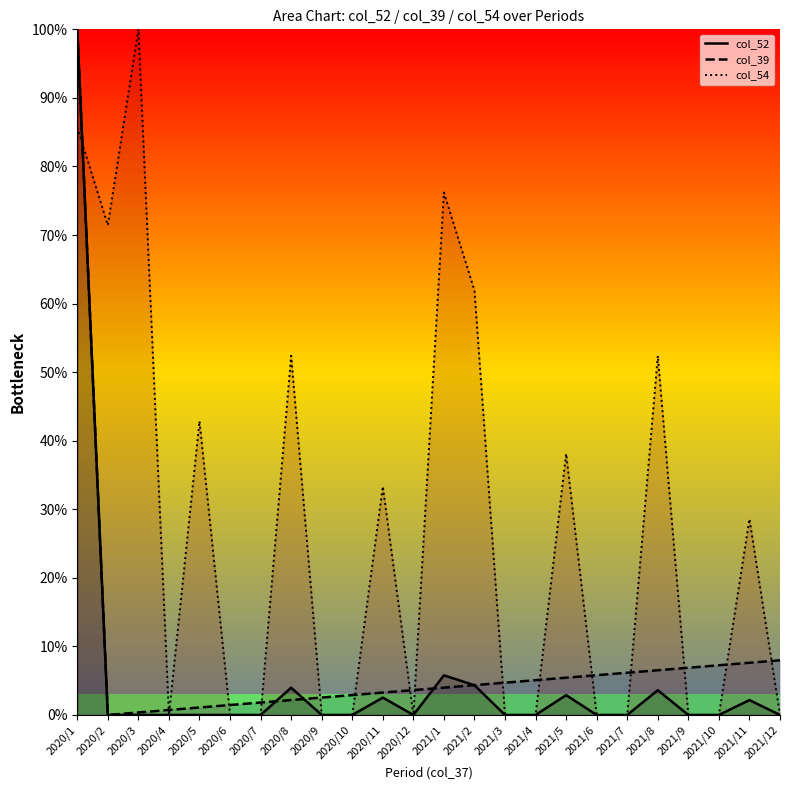

How many times do col_54 line and col_52 line cross each other?

1